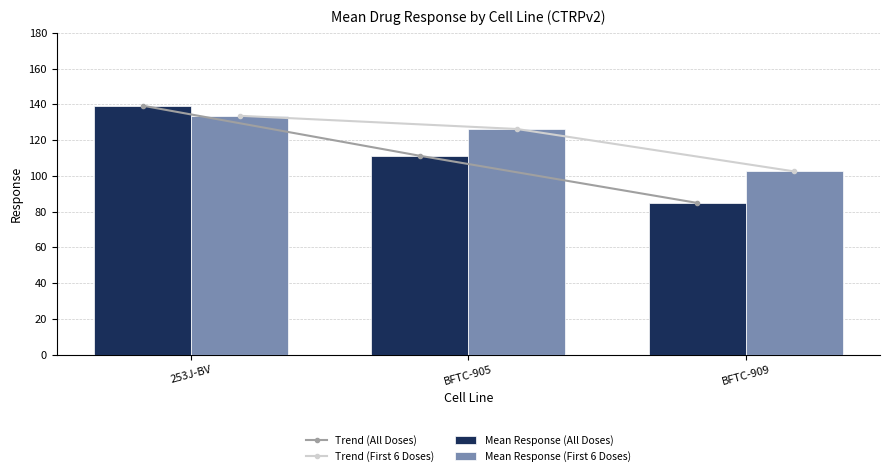

Which category has the highest value in the Trend (All Doses) series?

253J-BV